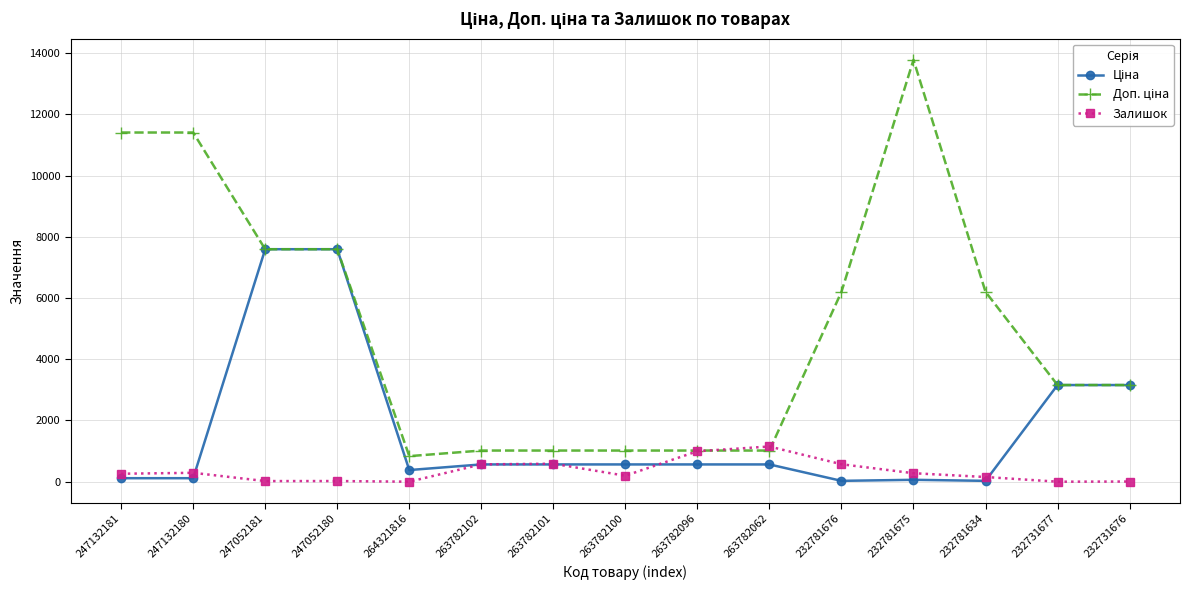

The Залишок series shows 995.0 at 263782096. True or false?

True